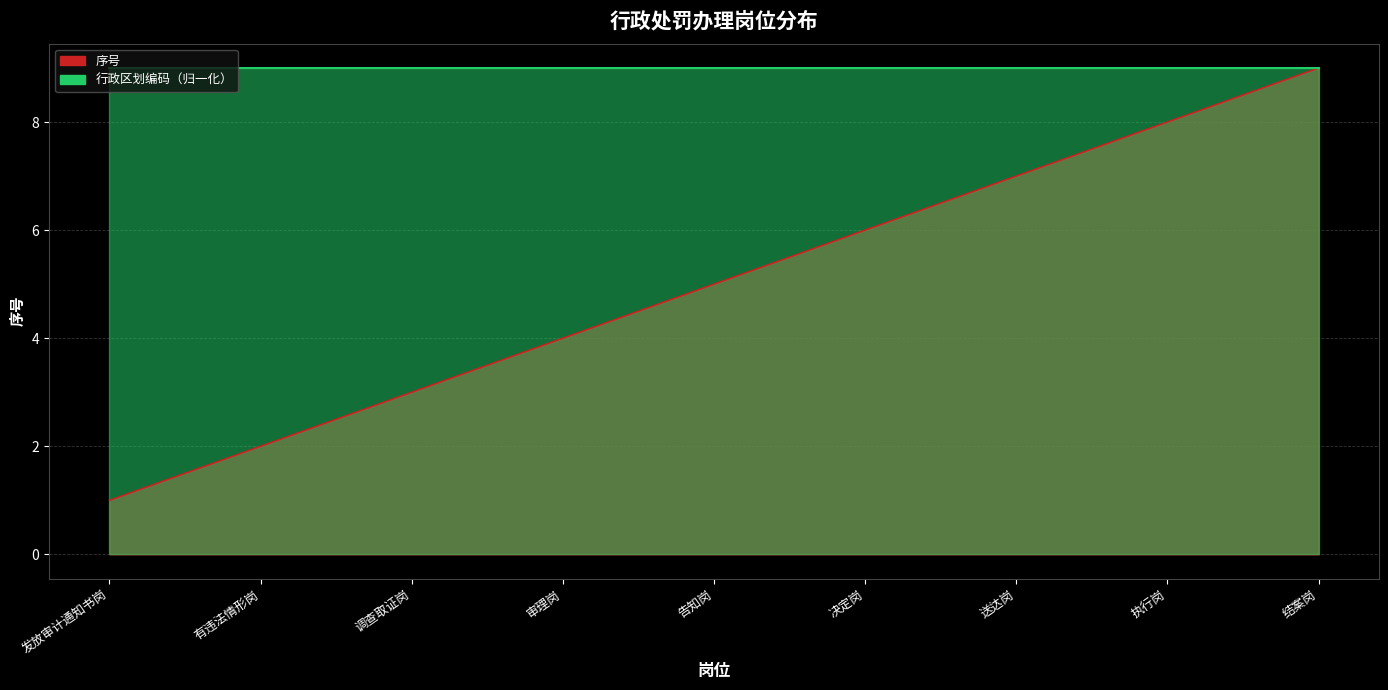

Reading left to right, extract all data points from this chart.

发放审计通知书岗=1	有违法情形岗=2	调查取证岗=3	审理岗=4	告知岗=5	决定岗=6	送达岗=7	执行岗=8	结案岗=9